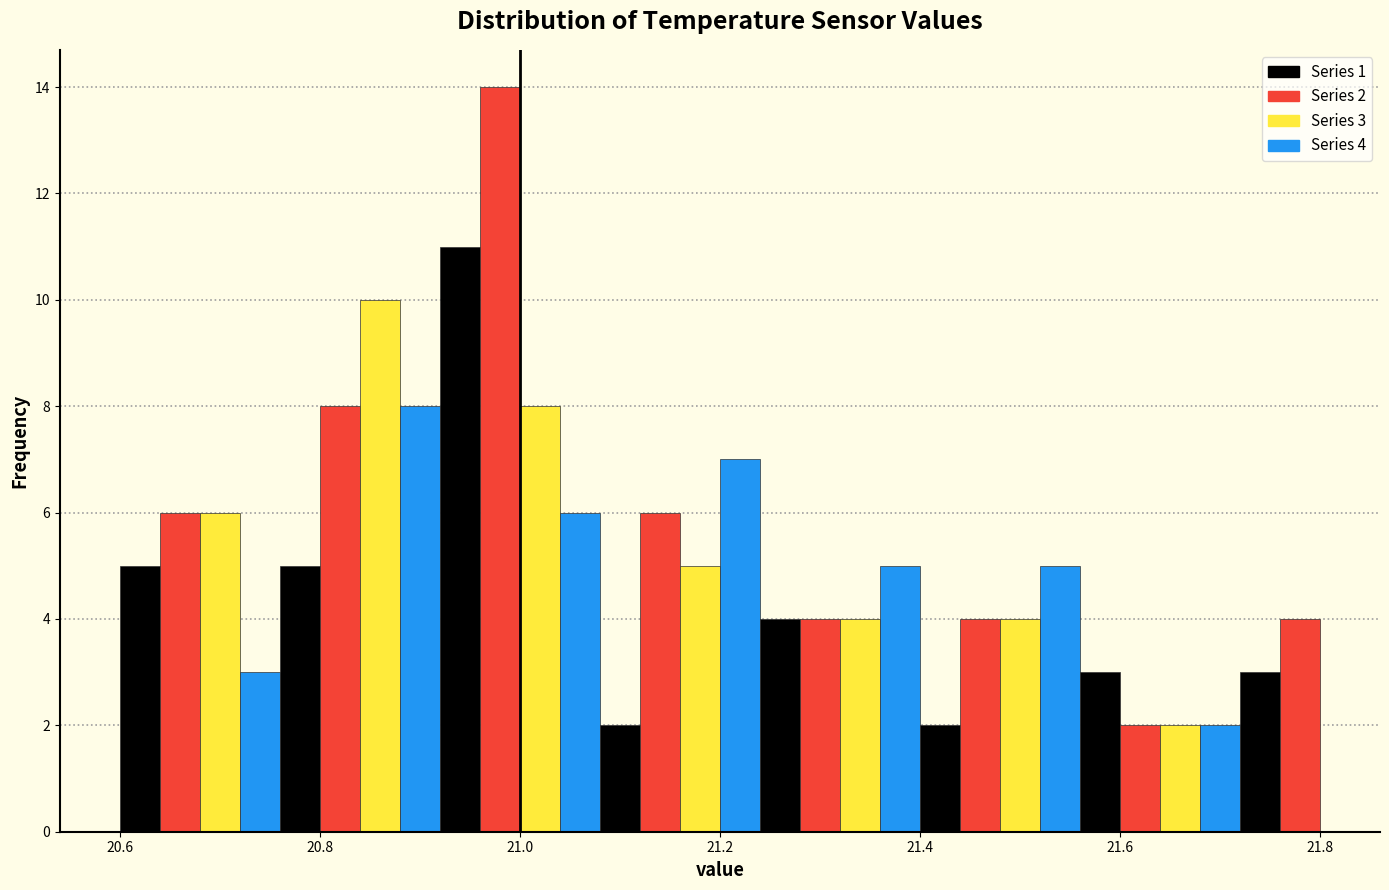

Read against the x-axis, roughly where is the centre of the tallest bar?

20.98